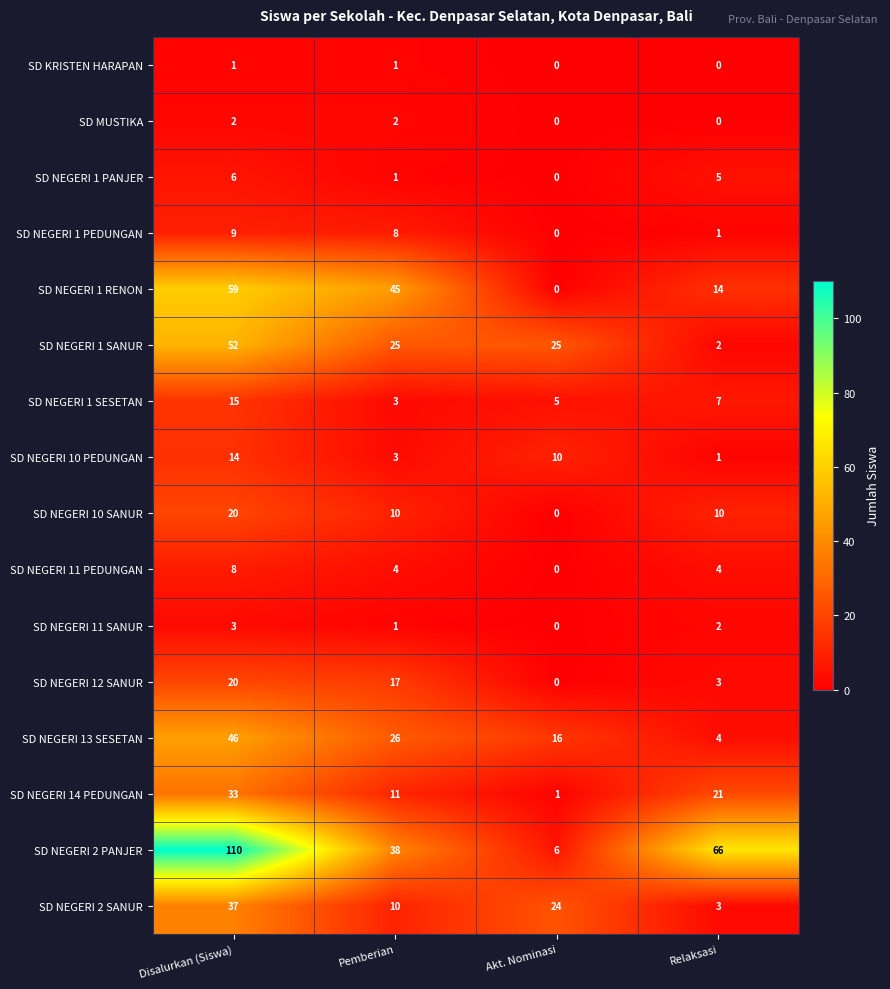

Which series has the widest spread of values?

SD NEGERI 2 PANJER